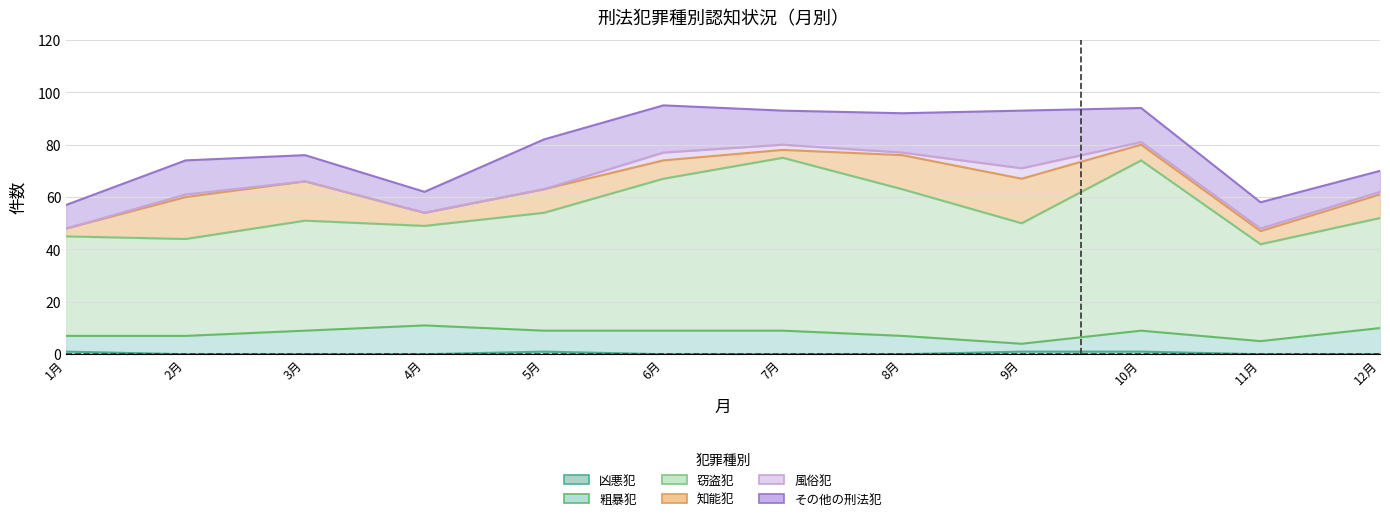

Reading left to right, transcribe all the data shown in this chart.

凶悪犯: 1	0	0	0	1	0	0	0	1	1	0	0
粗暴犯: 6	7	9	11	8	9	9	7	3	8	5	10
窃盗犯: 38	37	42	38	45	58	66	56	46	65	37	42
知能犯: 3	16	15	5	9	7	3	13	17	6	5	9
風俗犯: 0	1	0	0	0	3	2	1	4	1	1	1
その他の刑法犯: 9	13	10	8	19	18	13	15	22	13	10	8